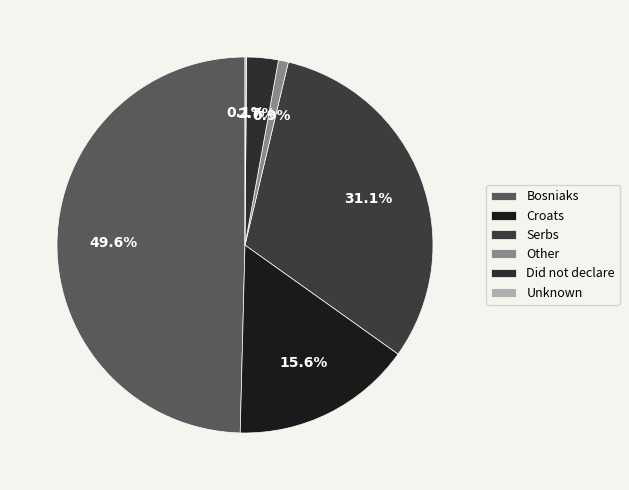

To the nearest percent, what is the average slice percentage?

17%